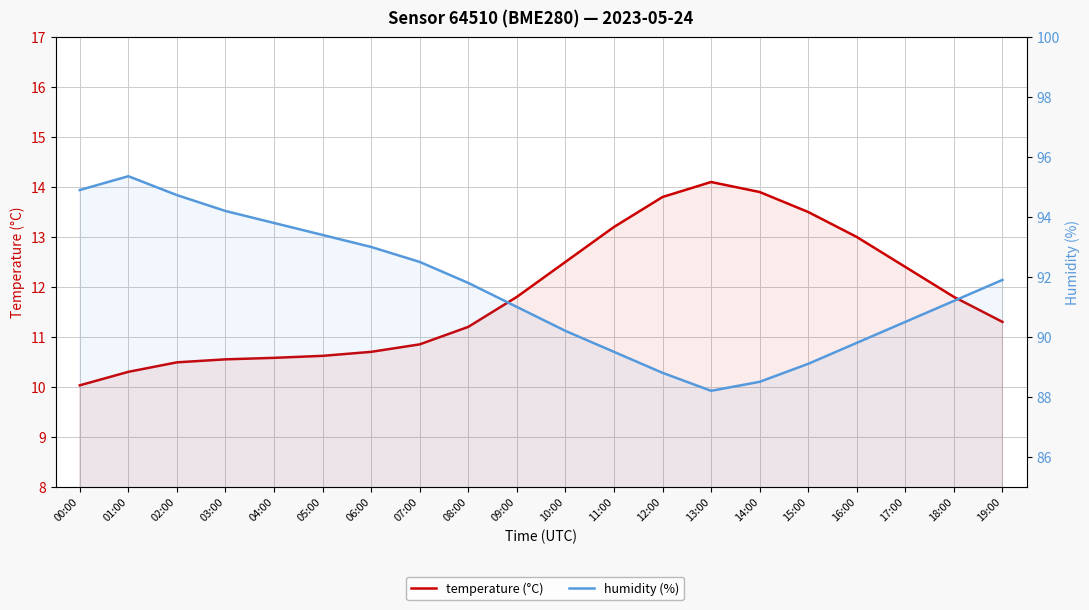

What is the label of the 12th point from the left?

11:00